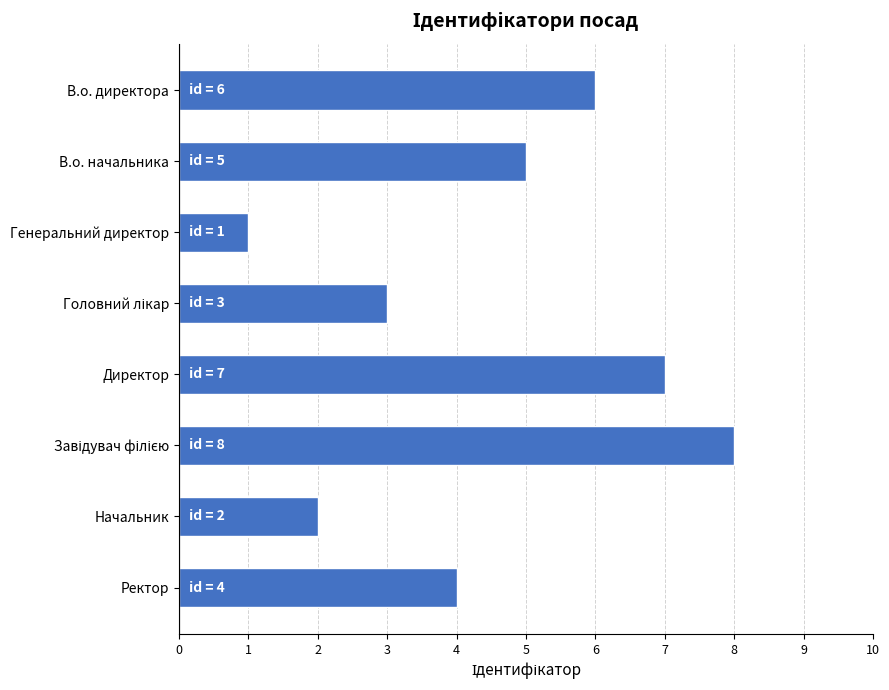

What is the sum of the values at В.о. начальника and Начальник?

7